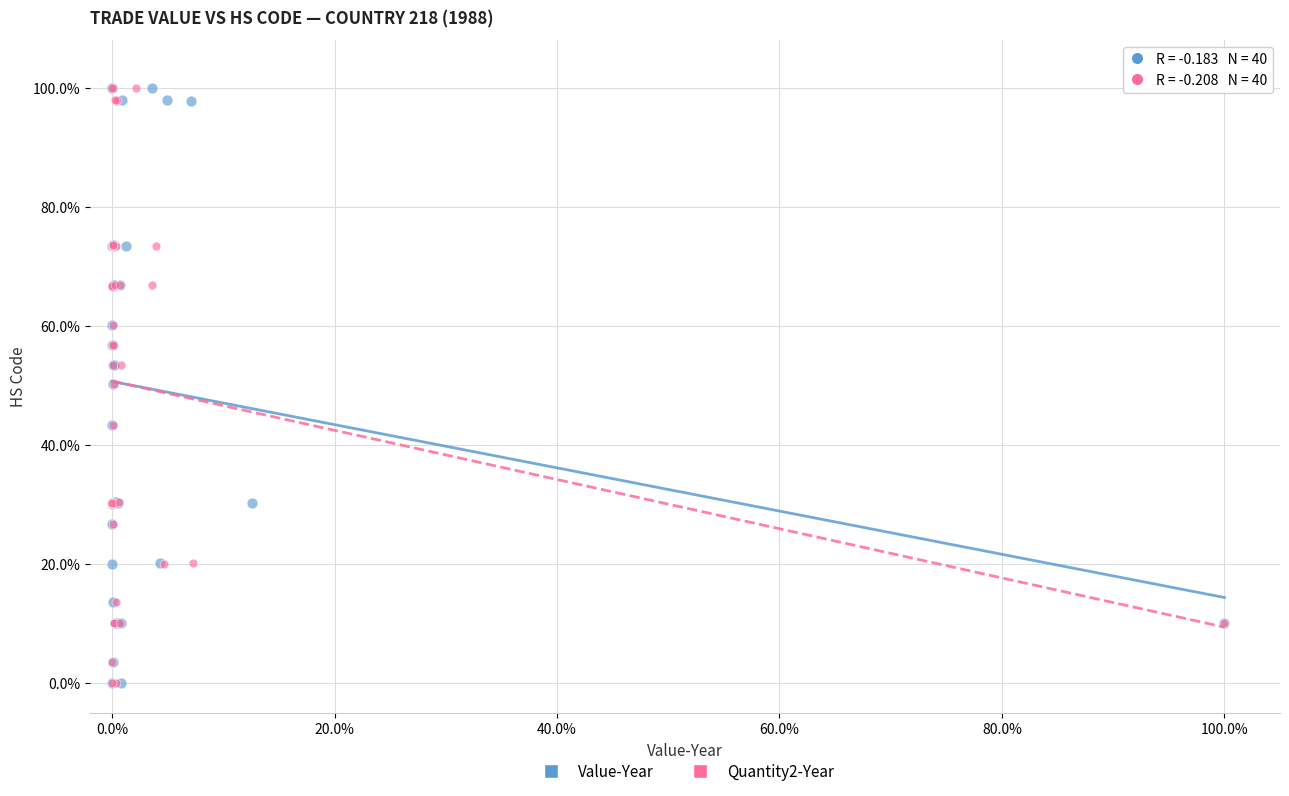

What are all the series names shown in the legend?

Value-Year, Quantity2-Year